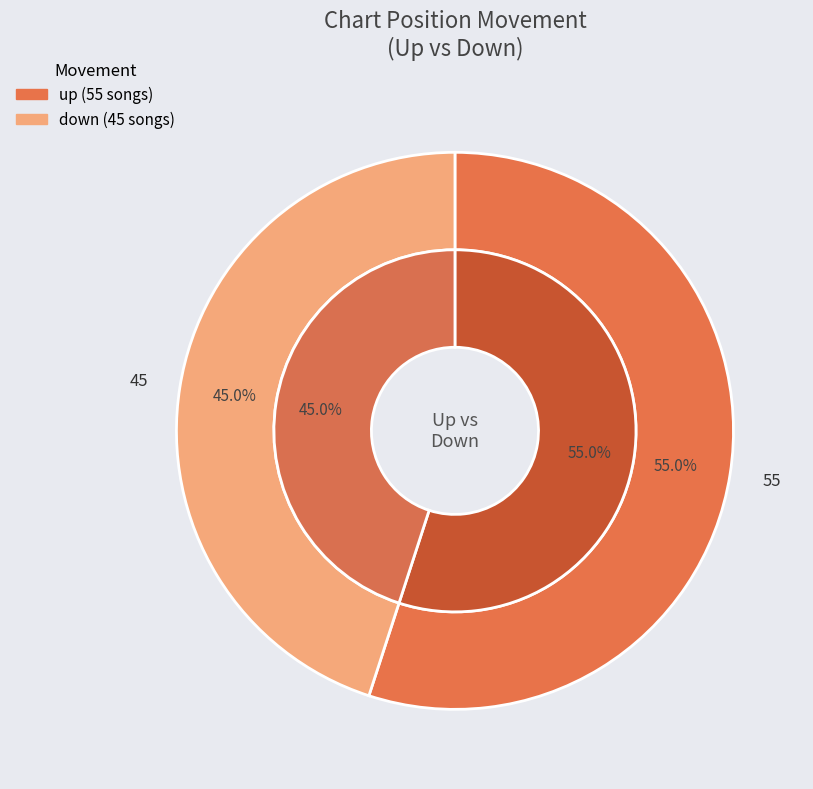

Combined, what portion of the pie is down and up?

100.0%